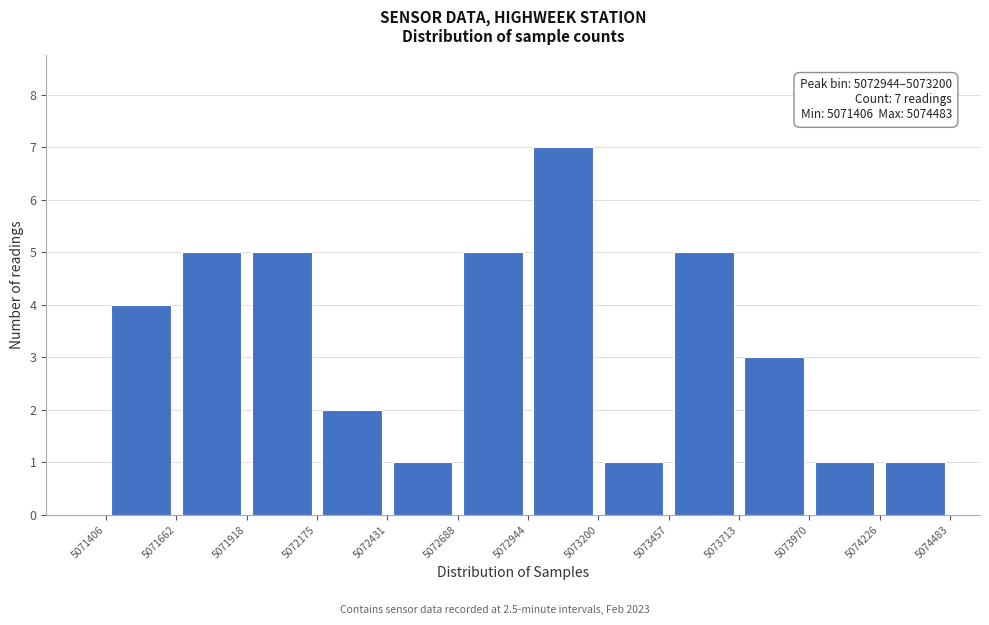

Over which range of the x-axis is the bar tallest?

5072944 to 5073200